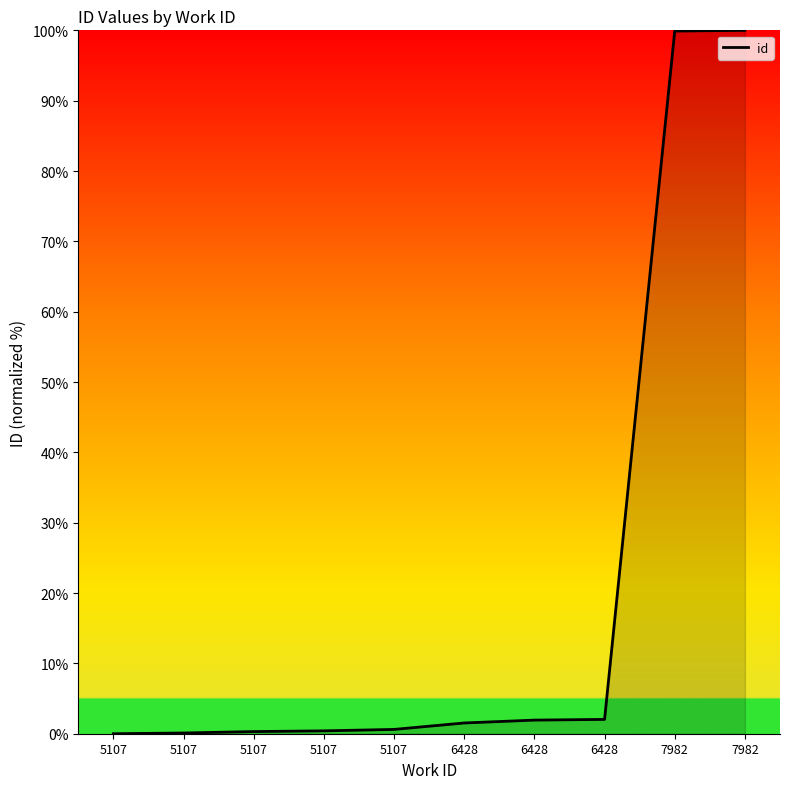

How many lines are shown in the chart?

1